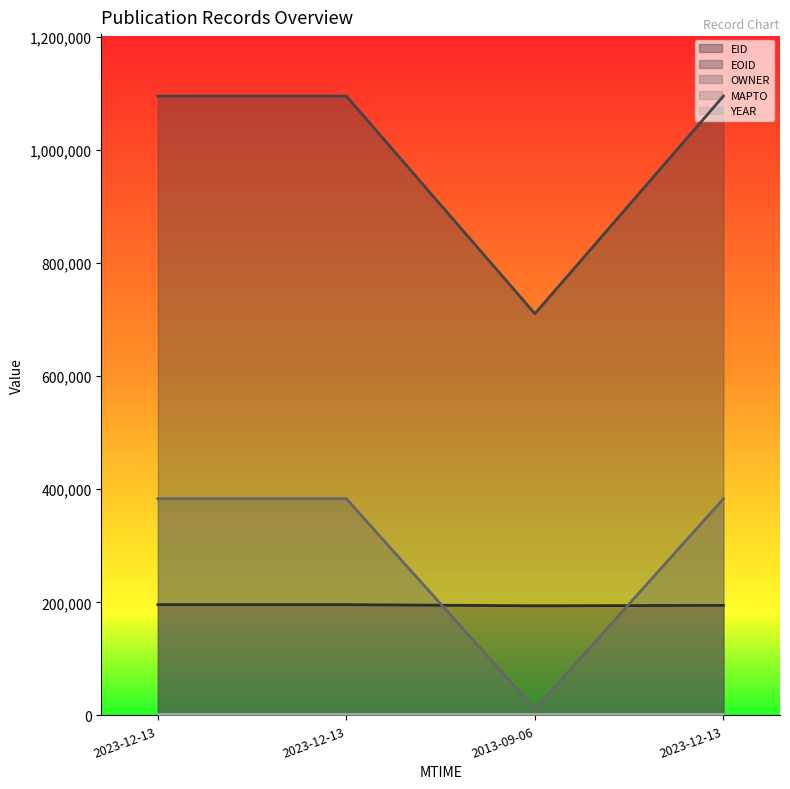

What is the difference between the maximum and minimum values in the EOID series?

385030